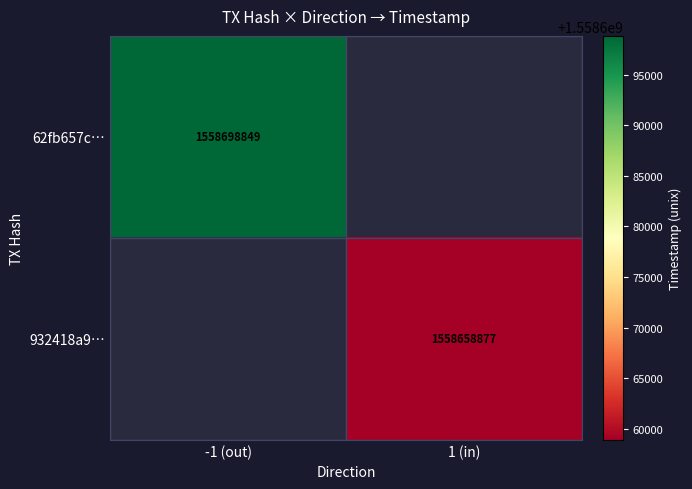

The 62fb657c… series shows 1558698849 at -1 (out). True or false?

True